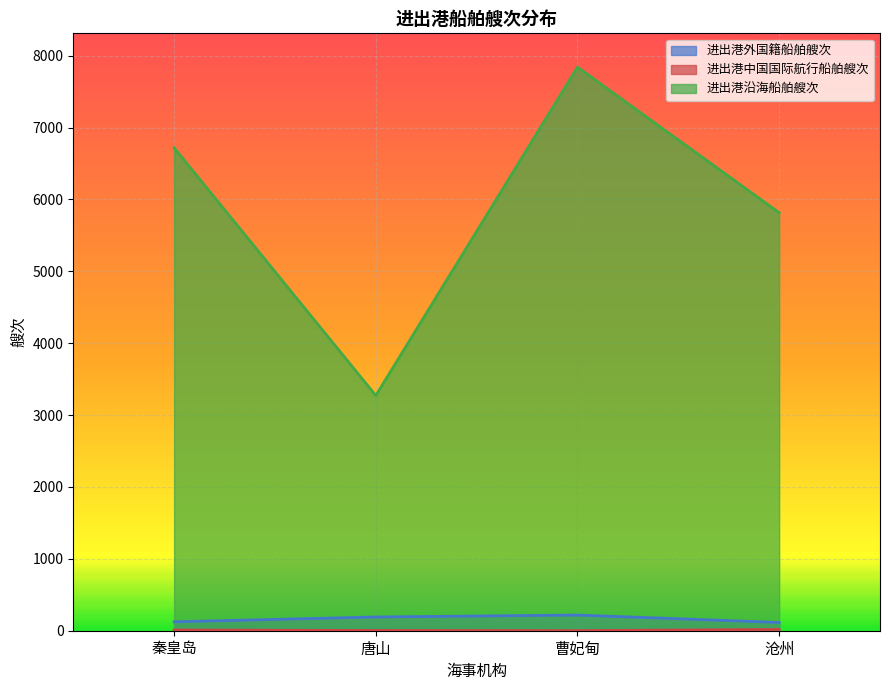

How many values in the 进出港外国籍船舶艘次 series exceed 191?

1